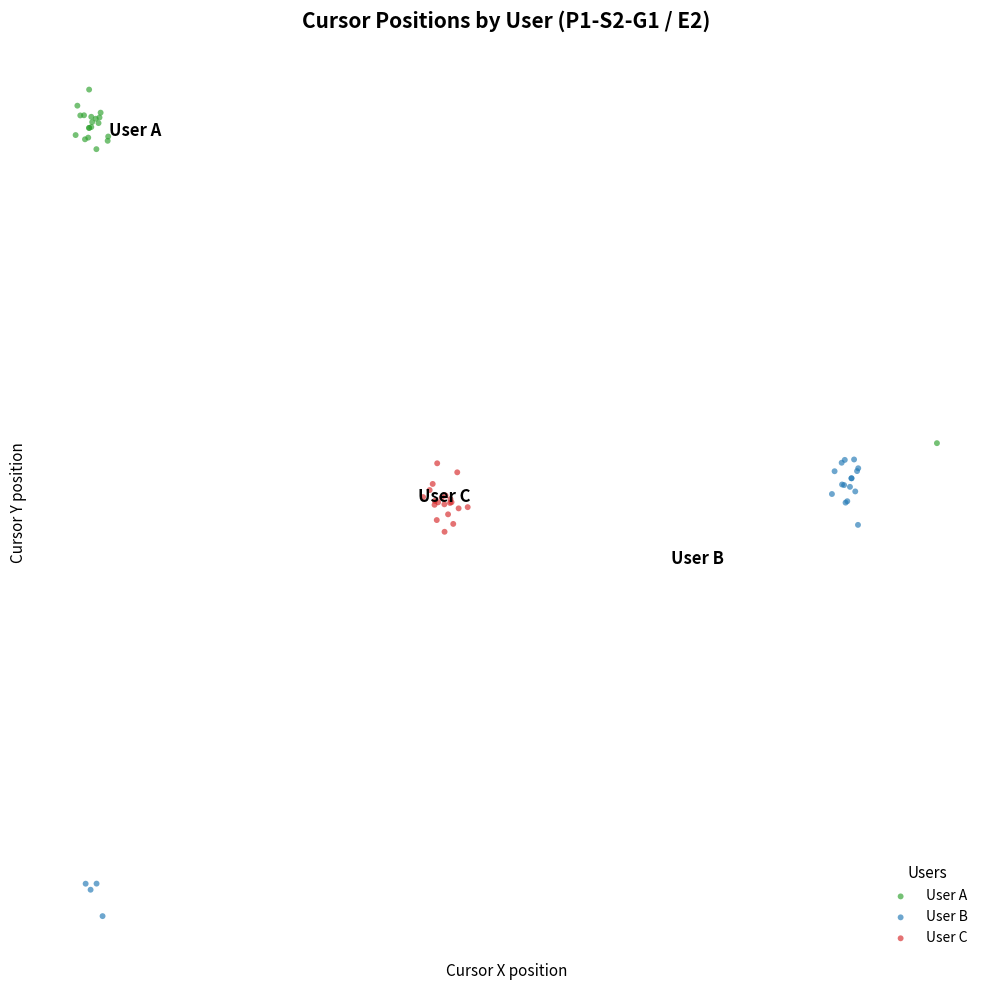

What are all the series names shown in the legend?

User A, User B, User C